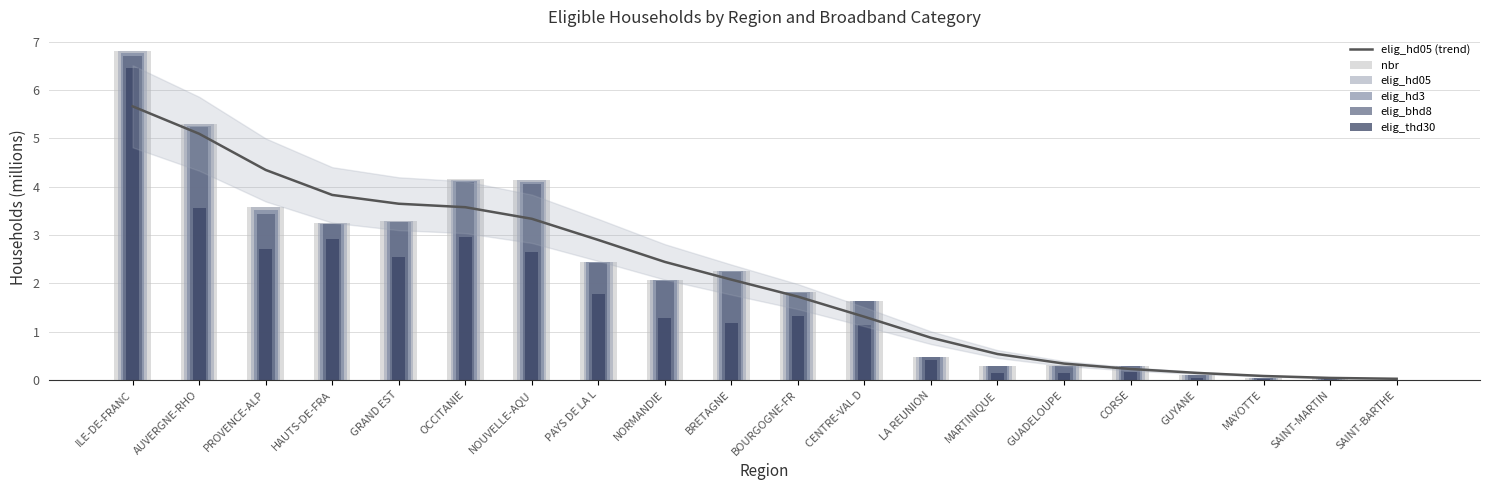

What is the difference between the maximum and minimum values in the nbr series?

6.8